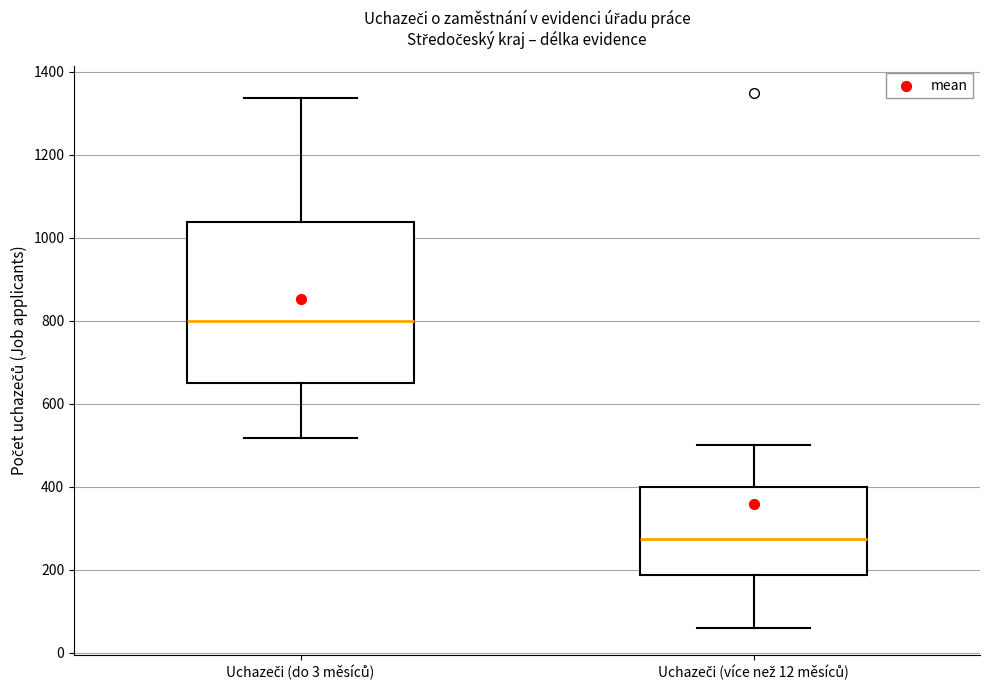

Where is the lower edge of the box for Uchazeči (více než 12 měsíců) on the y-axis? The values are not printed on the chart, so give them approximately, as read against the axis.

180